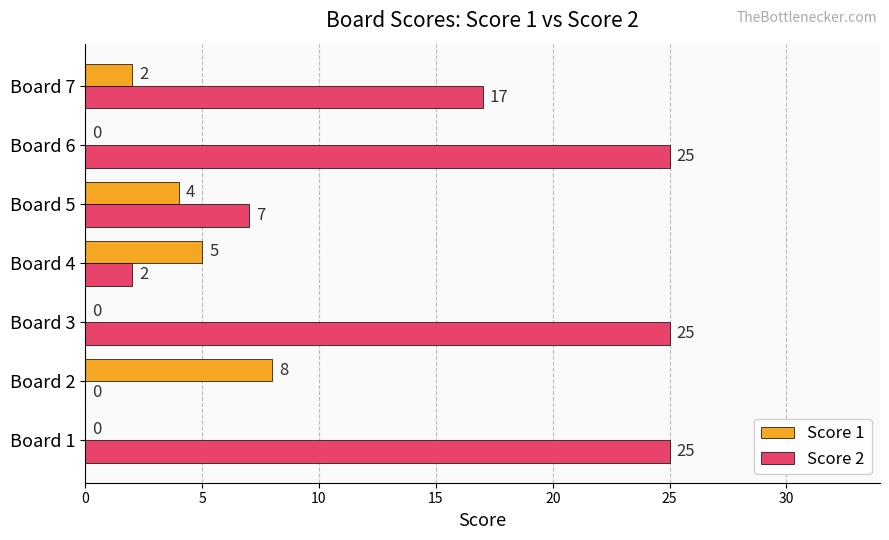

What is the maximum value for Score 2?

25